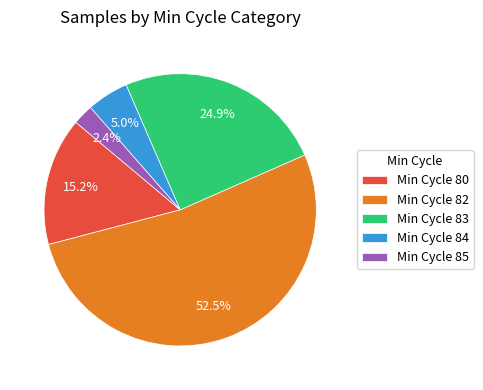

Is Min Cycle 82 the majority of the pie?

Yes